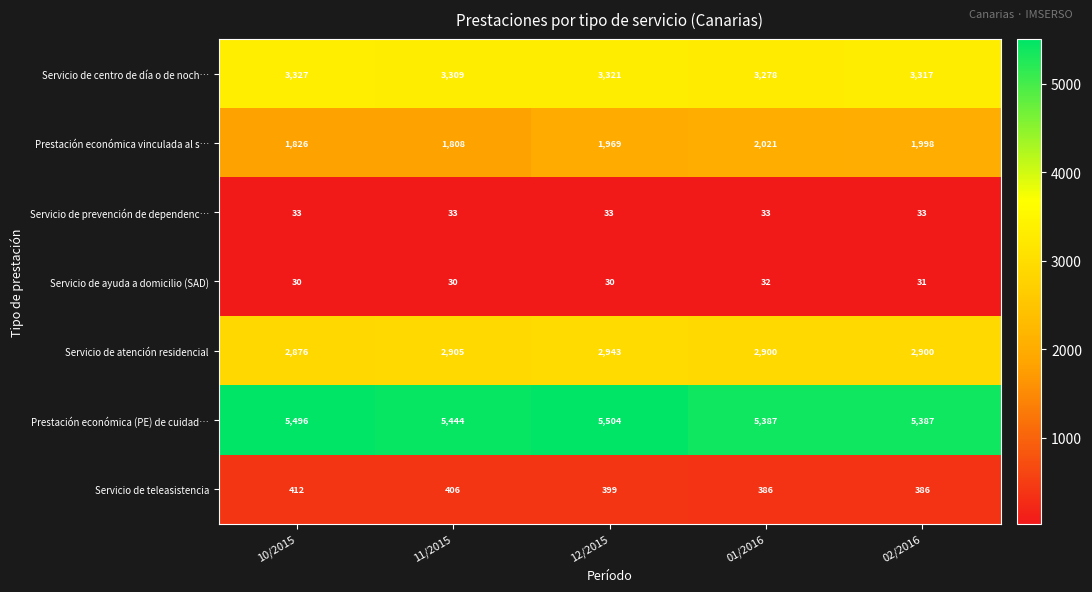

At which category is the sum across all series the highest?

12/2015